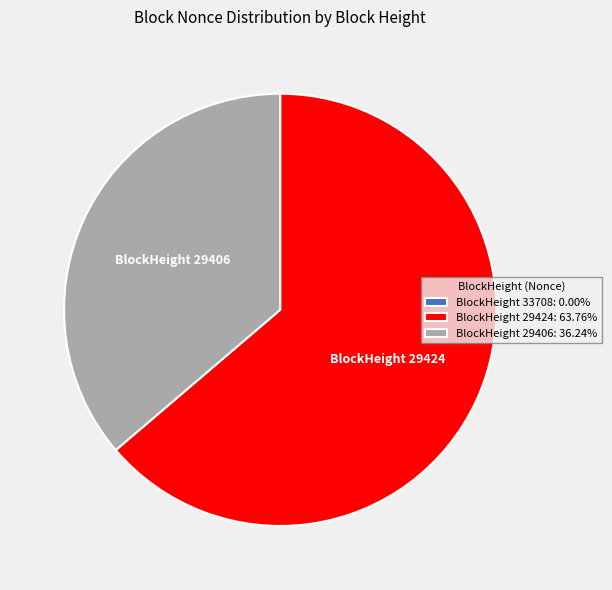

Approximately how many times larger is the value at BlockHeight 29424: 63.76% compared to BlockHeight 29406: 36.24%?

1.8